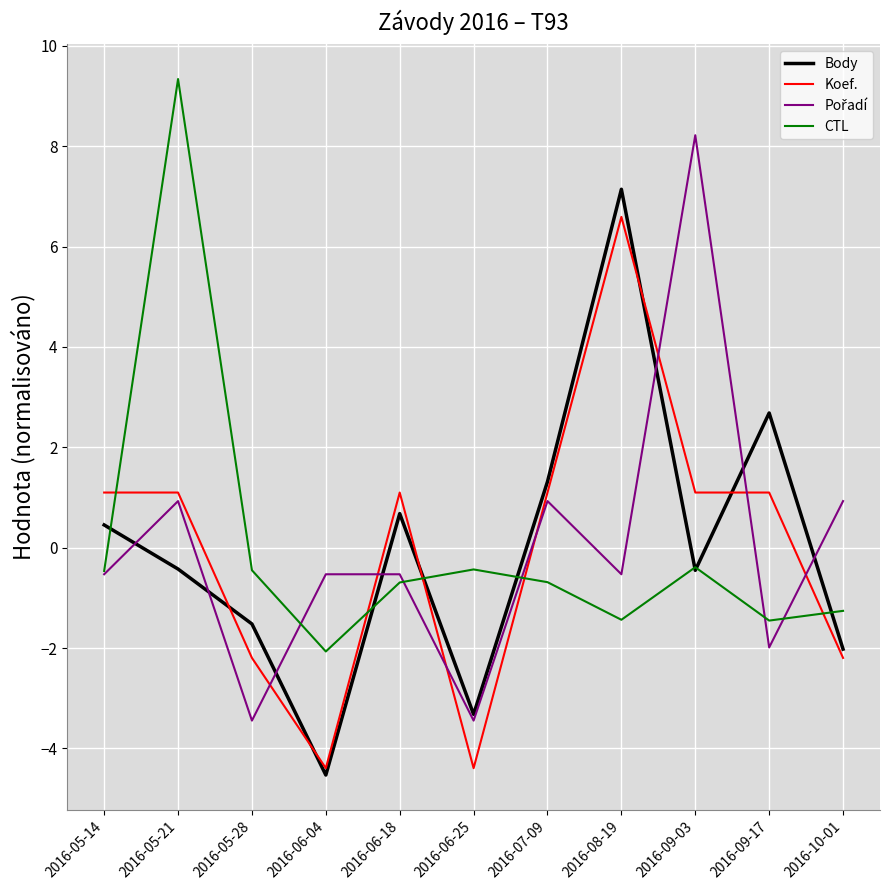

The Body series shows 2.0 at 2016-07-09. True or false?

False